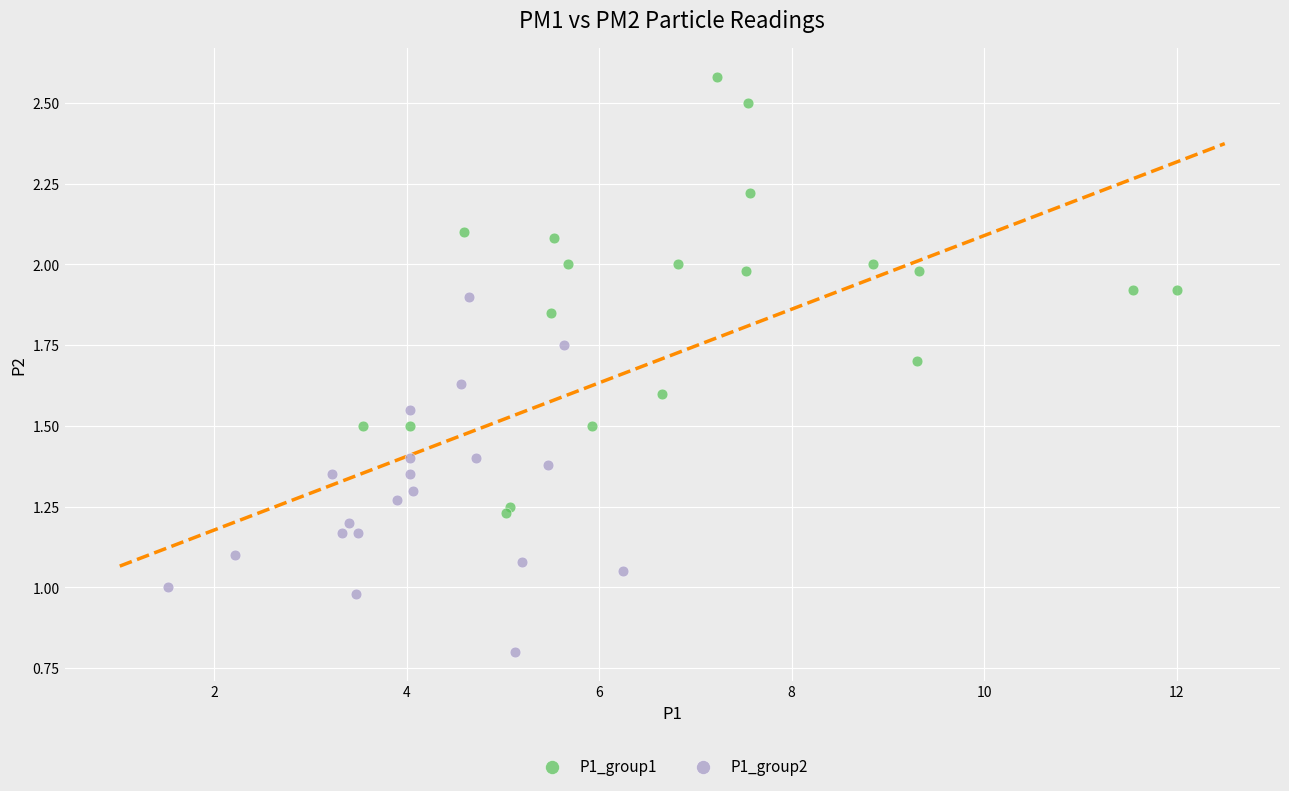

Which series reaches the maximum Y coordinate?

P1_group1